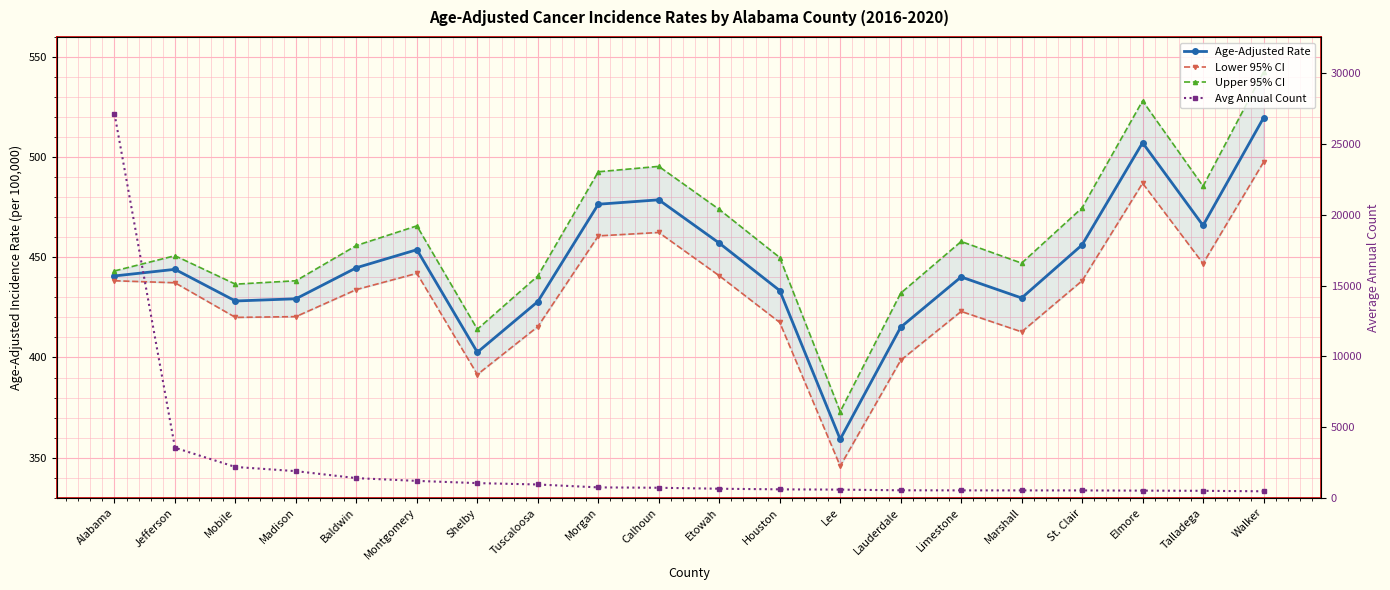

What is the approximate value of Lower 95% CI at Alabama?

438.3